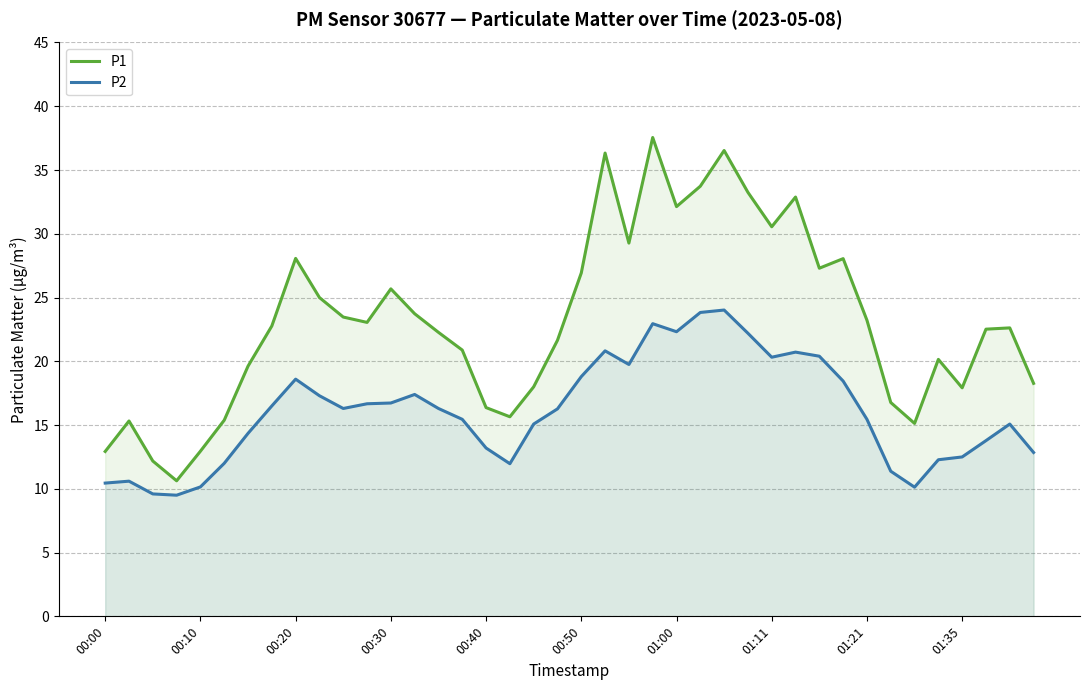

Is the value of P1 at 00:40 greater than the value of P2 at 00:10?

Yes